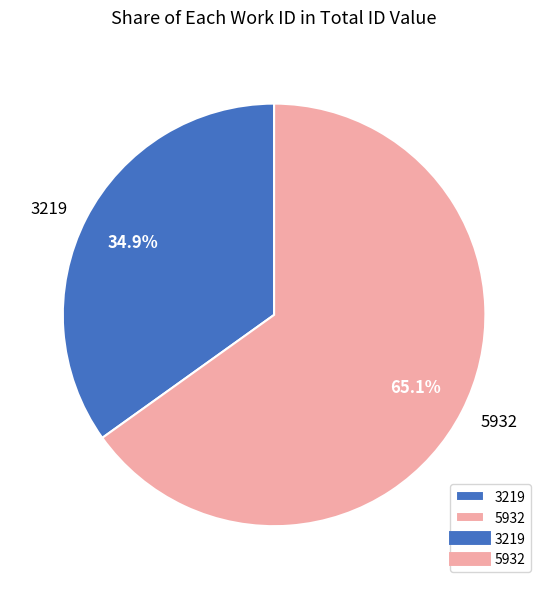

The 3219 slice represents 35% of the pie. True or false?

True